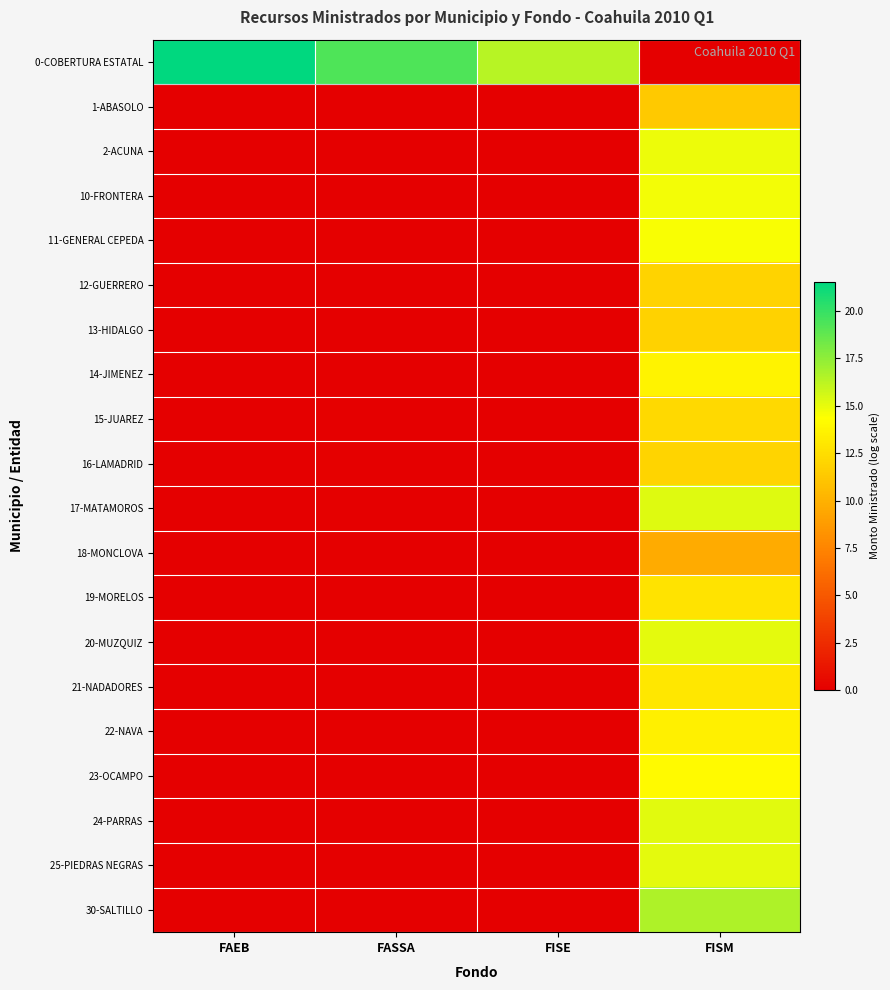

What is the spread (max minus min) of values at FISM?

16.6